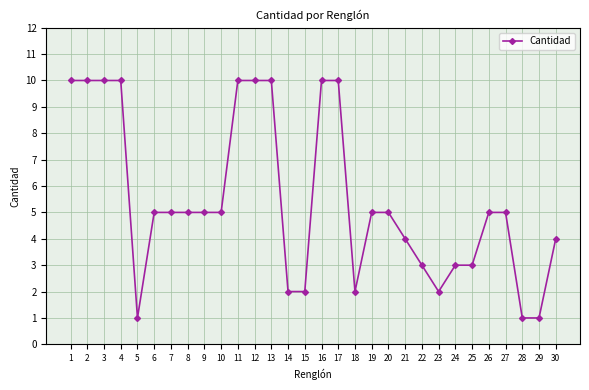

Which has a higher value, 7 or 29?

7